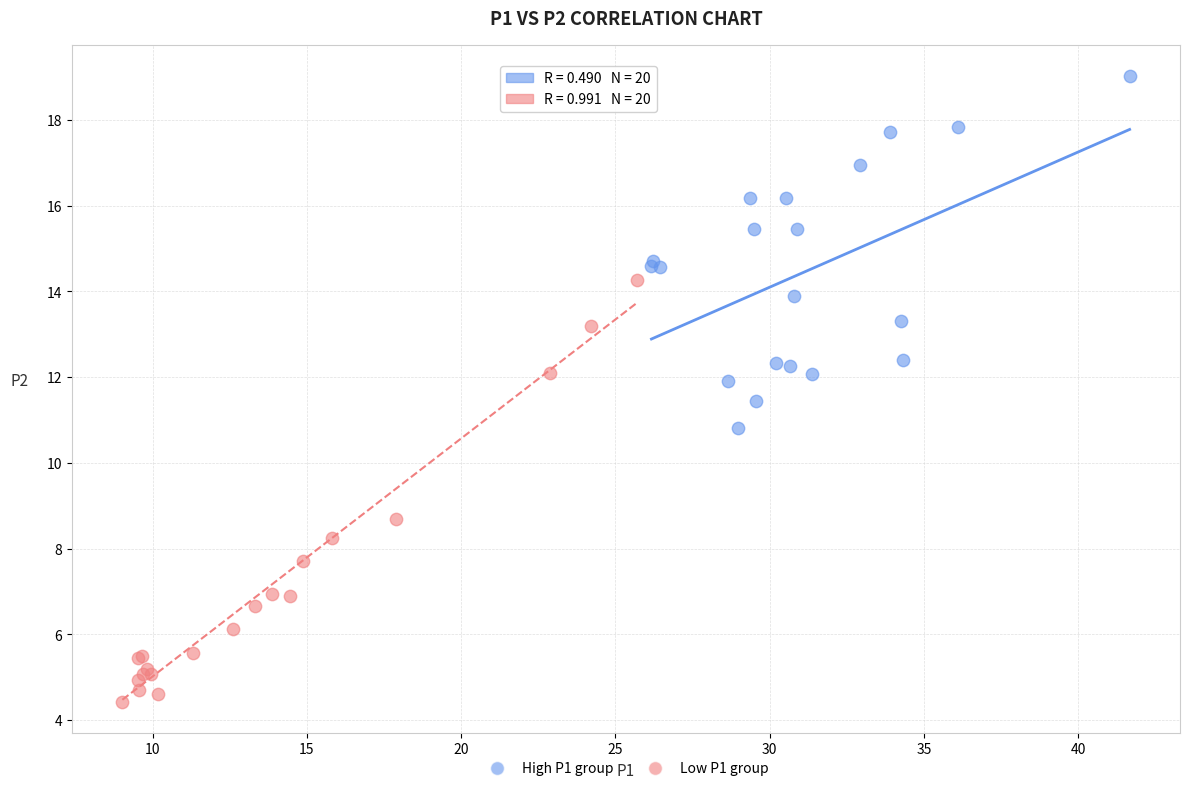

Which series reaches the maximum Y coordinate?

High P1 group